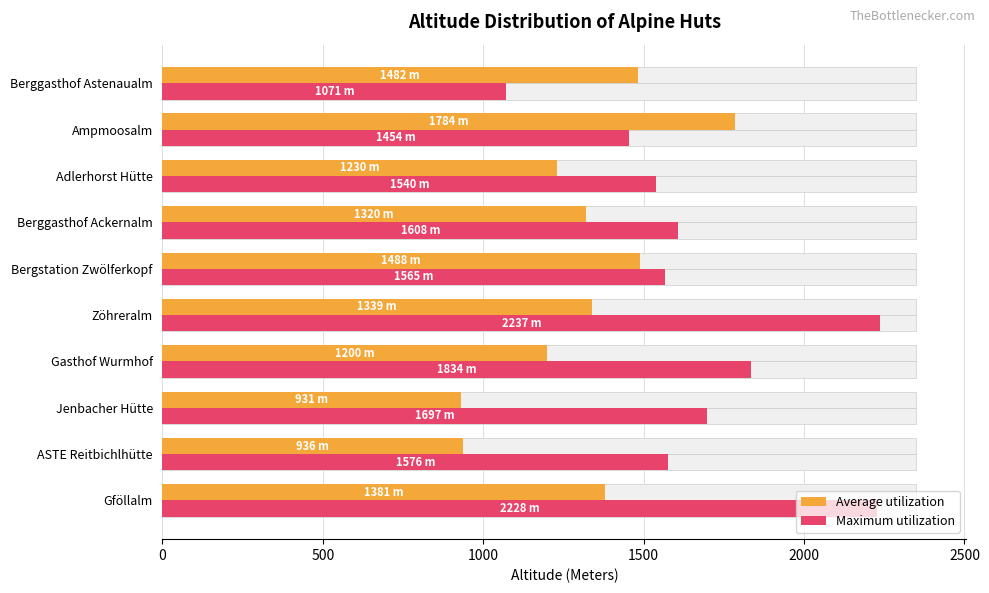

At how many categories does at least one series exceed 1685?

5